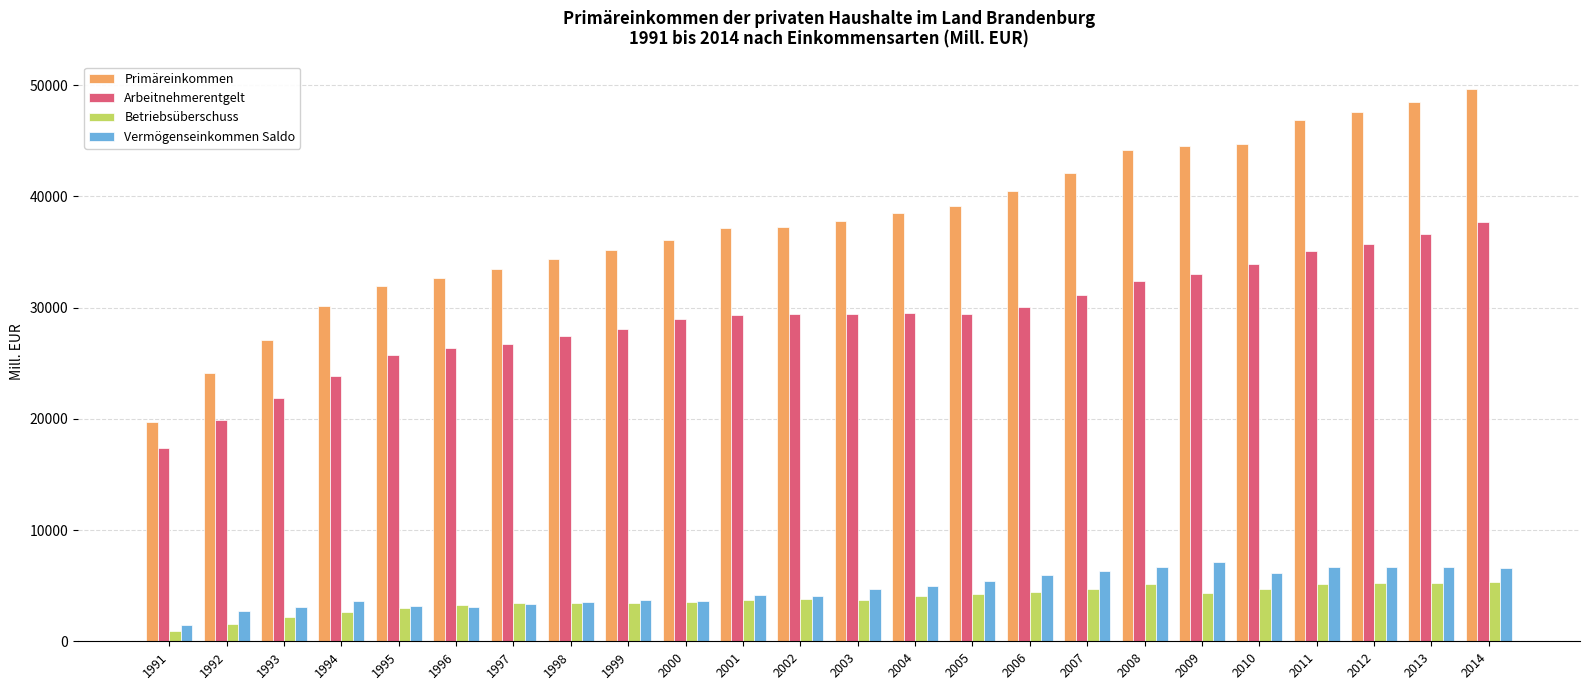

How many groups of bars are there?

24